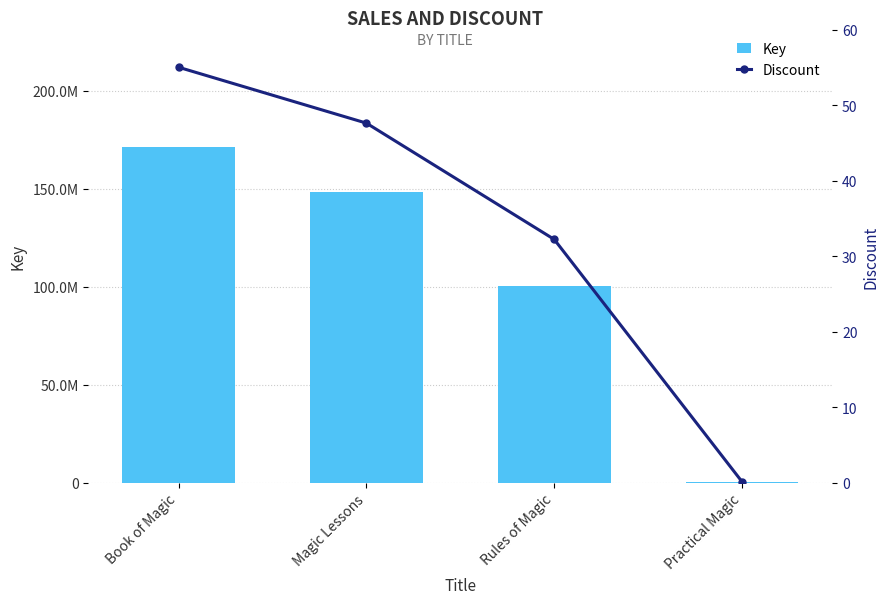

At which label does Discount reach its peak?

Book of Magic